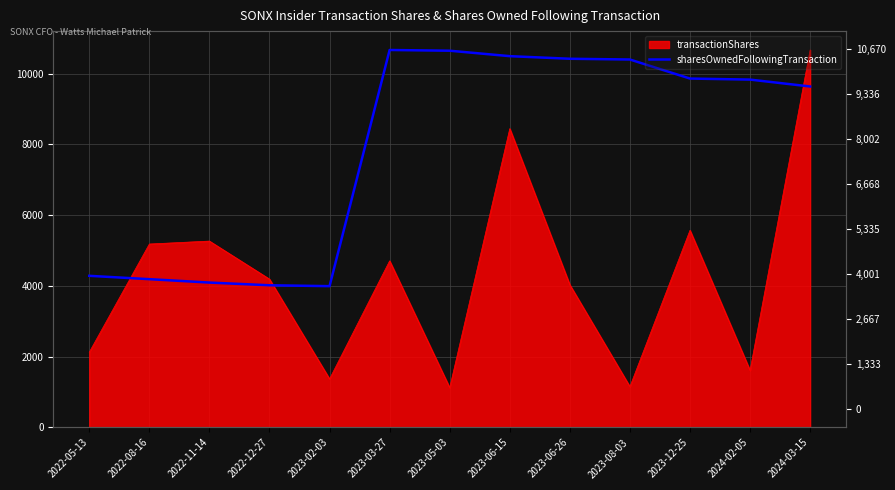

What is the label of the 8th point from the right?

2023-03-27